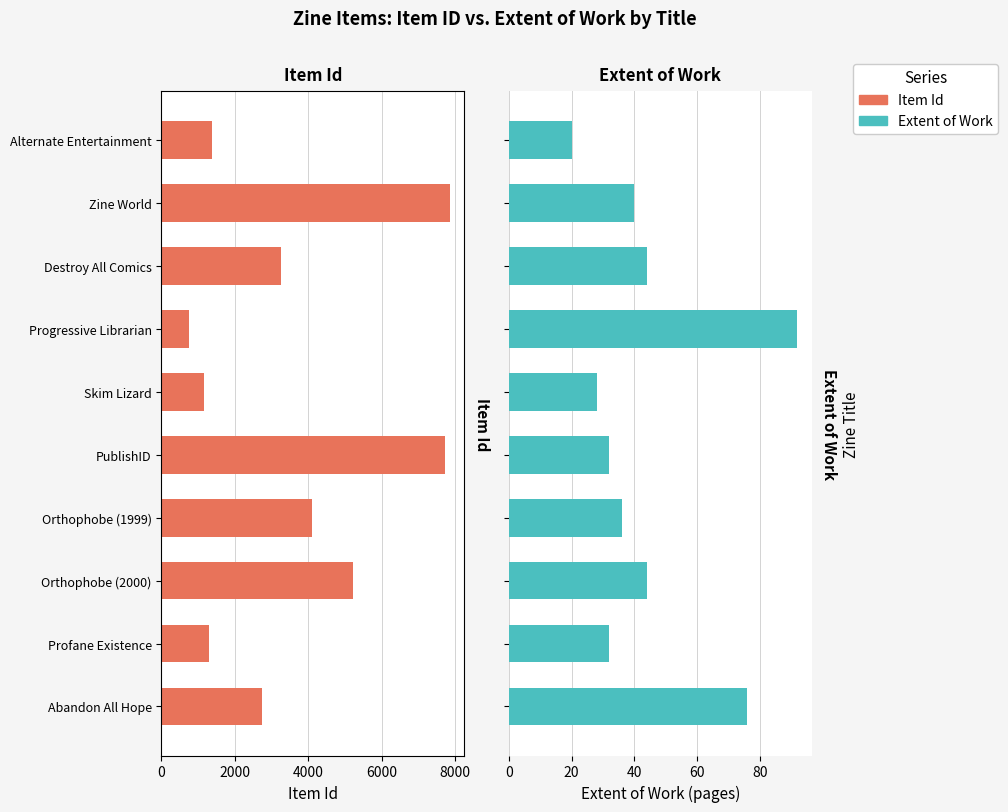

Reading left to right, extract all data points from this chart.

Item Id: 2735	1305	5224	4111	7733	1154	753	3256	7863	1386
Extent of Work: 76	32	44	36	32	28	92	44	40	20